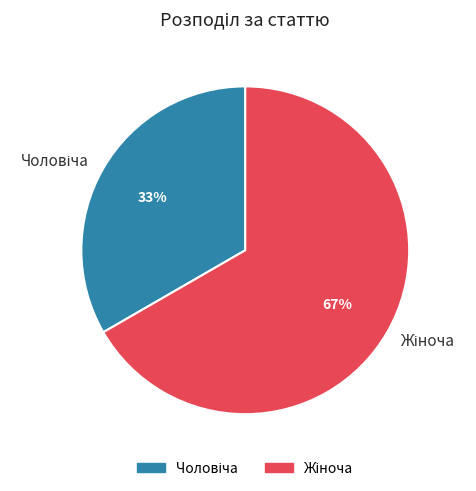

Is there a majority slice in this chart?

Yes